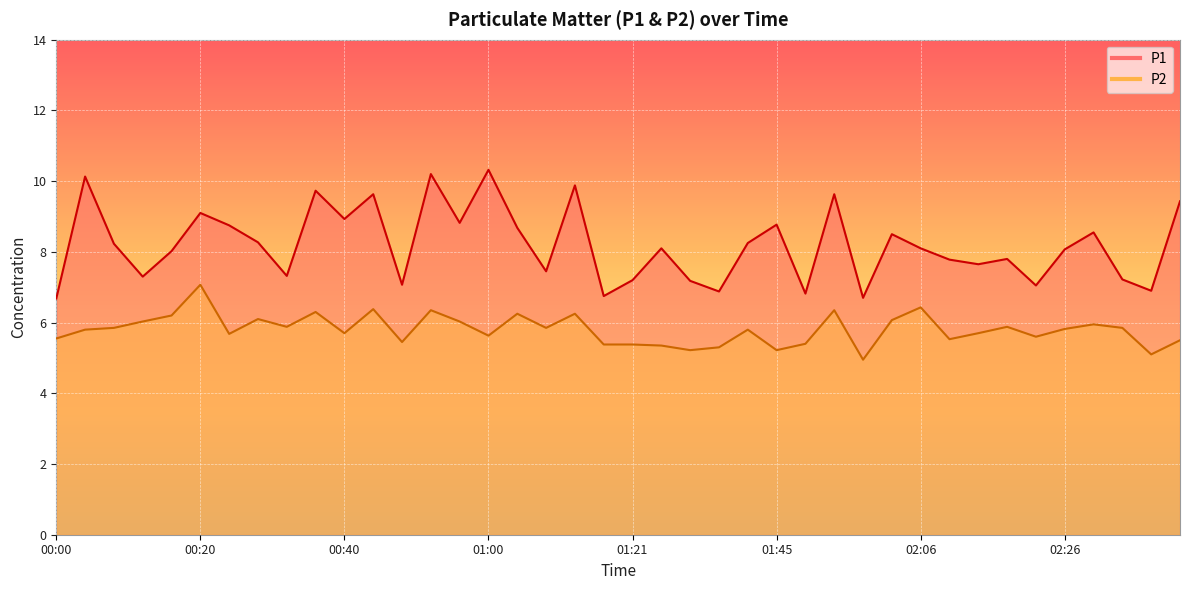

What are all the series names shown in the legend?

P1, P2